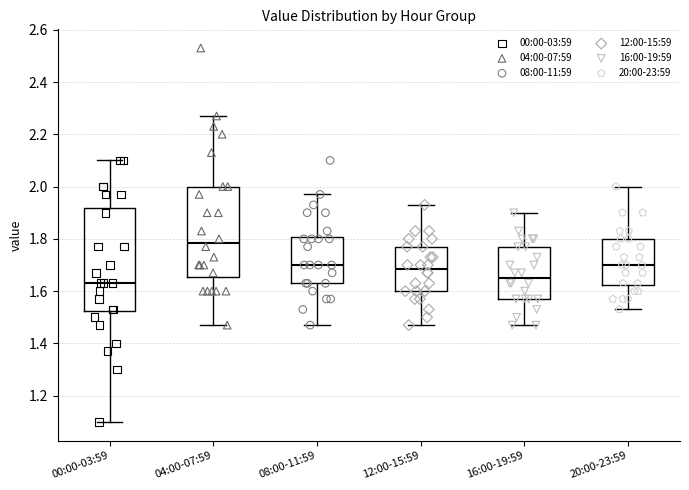

Which box's median line is the highest?

04:00-07:59